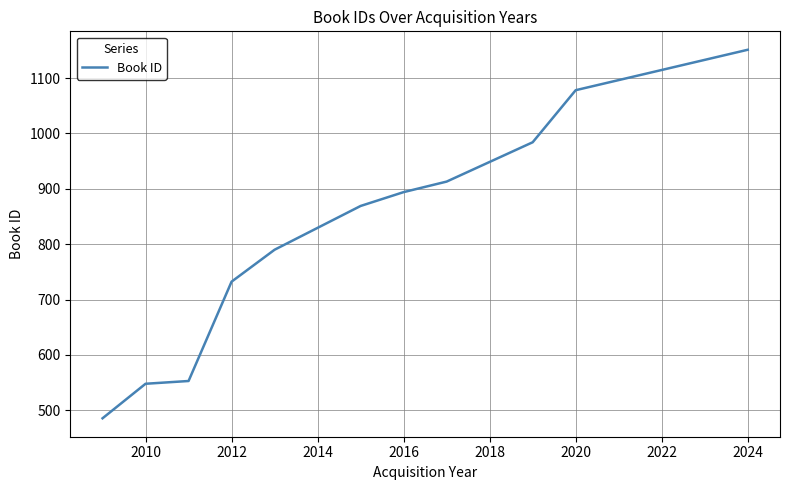

What is the maximum value shown in the chart?

1151.0